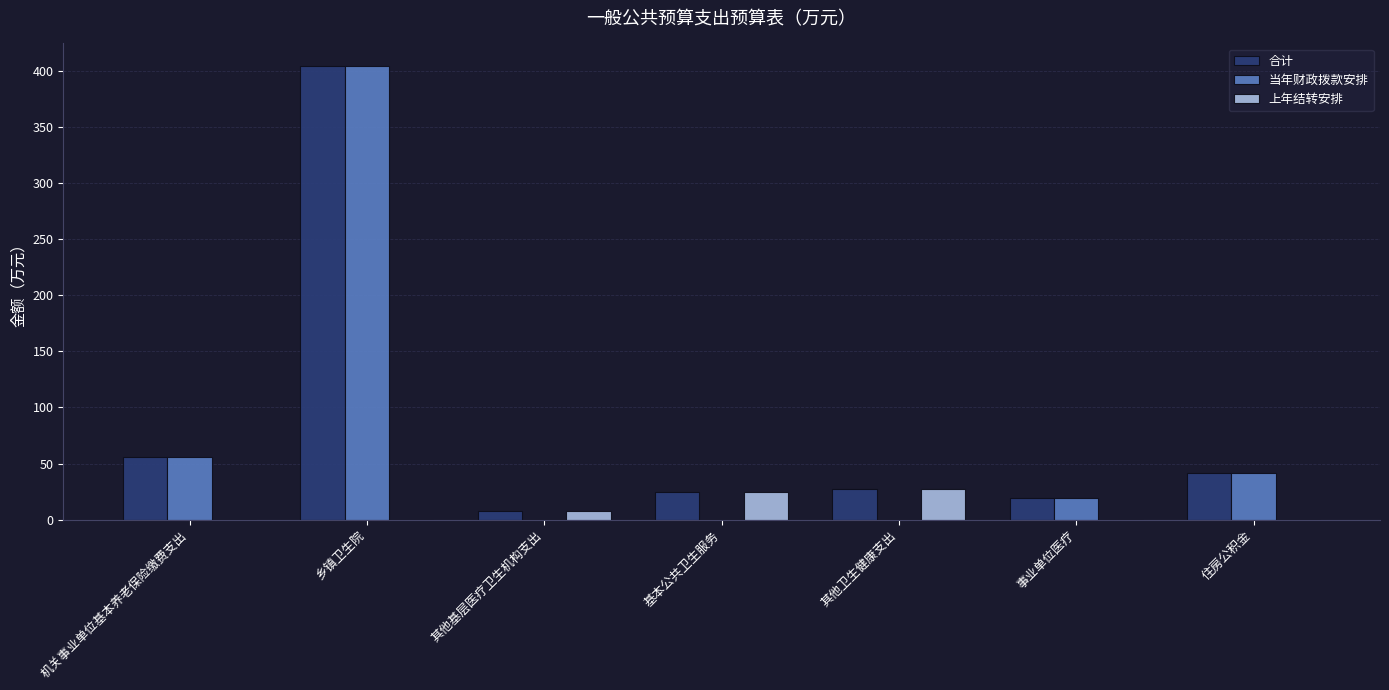

Is it true that 合计 equals 404.2 at 乡镇卫生院?

True